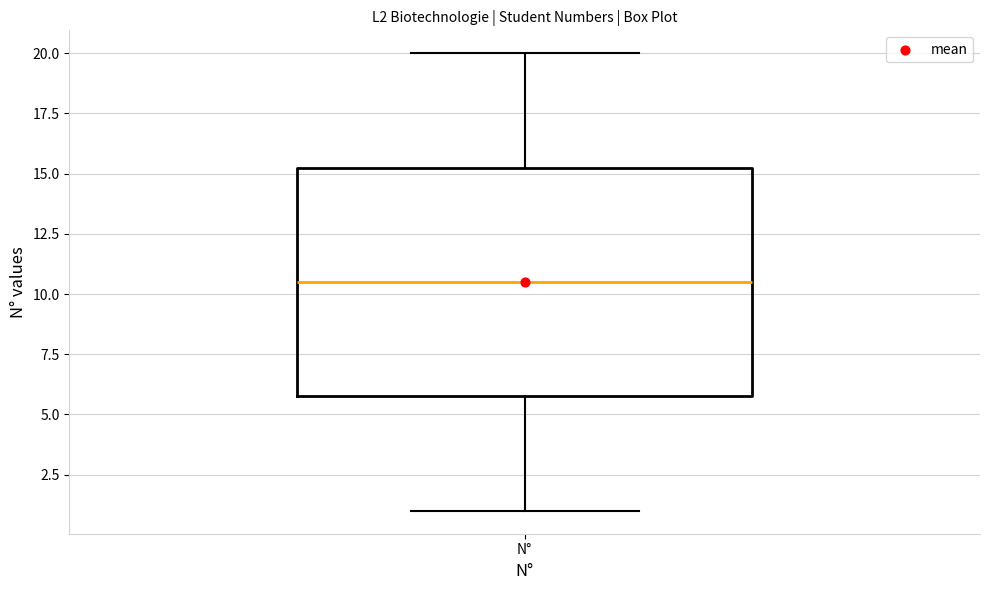

Transcribe this box plot: give where the median line is, the range the box spans, and where the two whiskers end, as read against the y-axis. The values are not printed on the chart, so give them approximately, as read against the axis.

median 10.5, box 6.0 to 15.5, whiskers 1.0 to 20.0